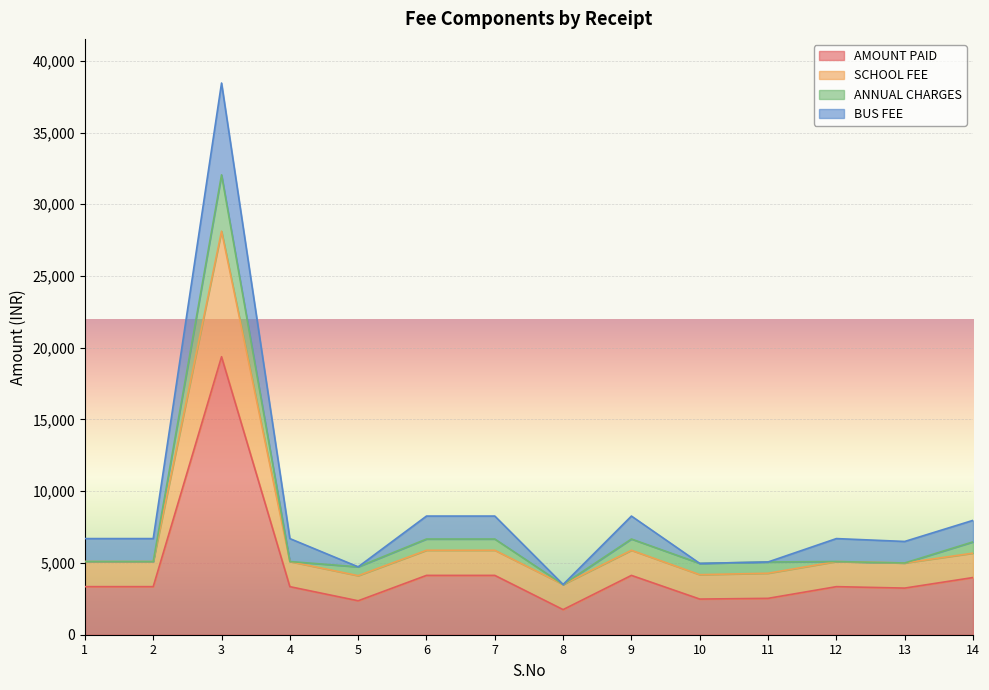

Rank the categories by SCHOOL FEE value from highest to lowest.

3, 6, 7, 9, 14, 1, 2, 4, 12, 13, 11, 10, 5, 8